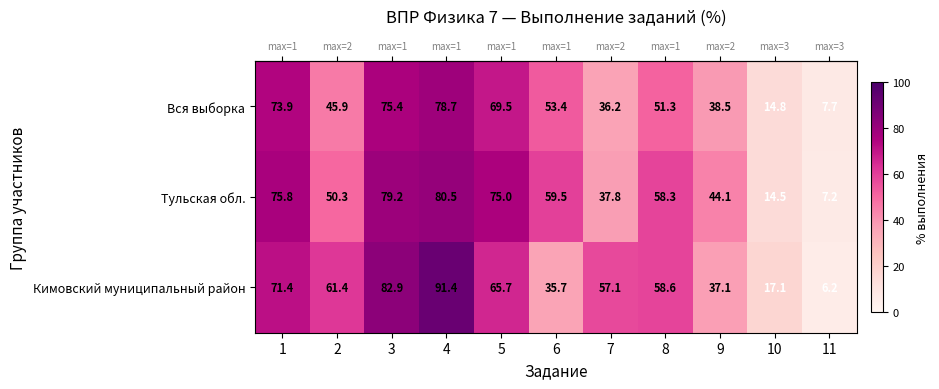

What is the difference between the maximum and minimum values in the Кимовский муниципальный район series?

85.2